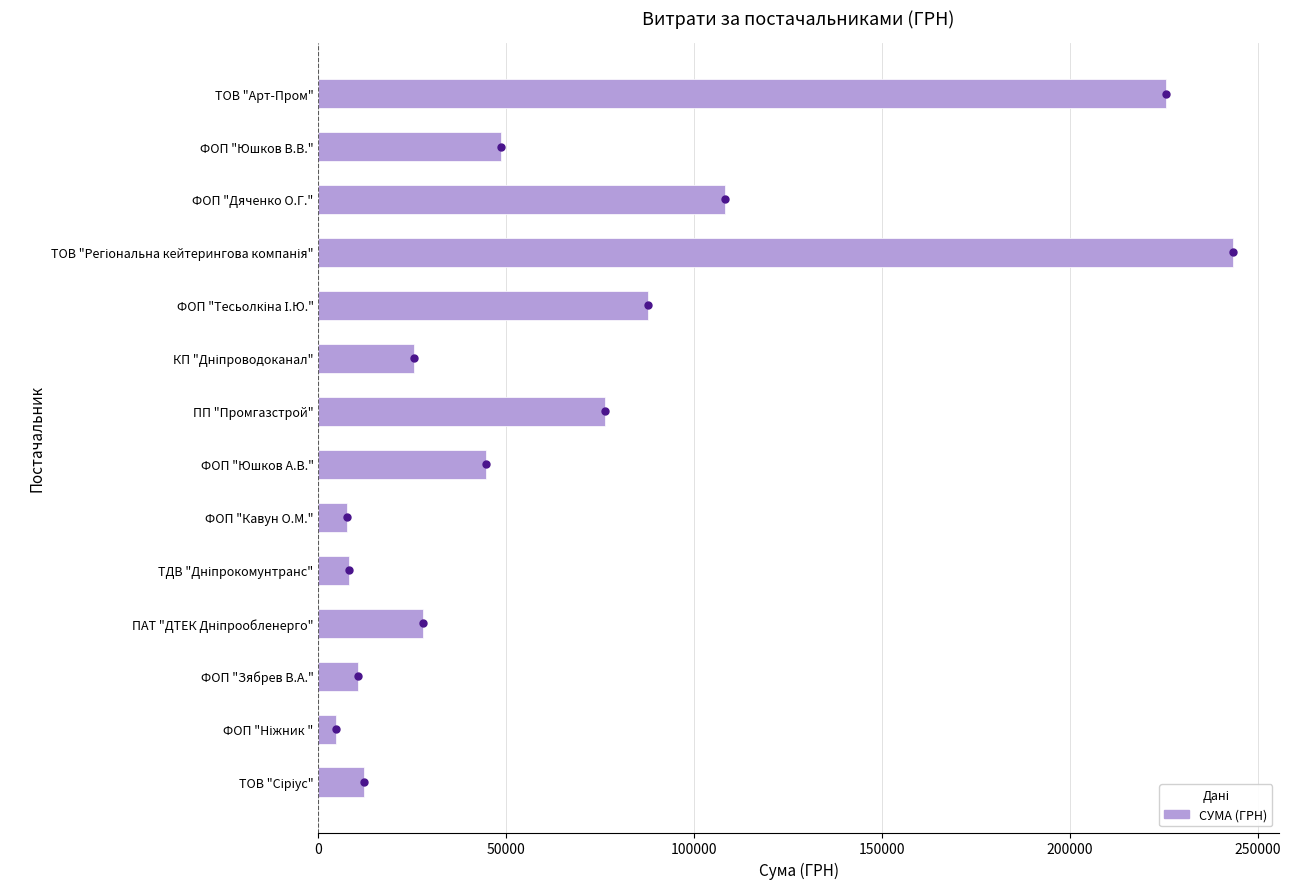

Does the chart contain stacked bars?

No